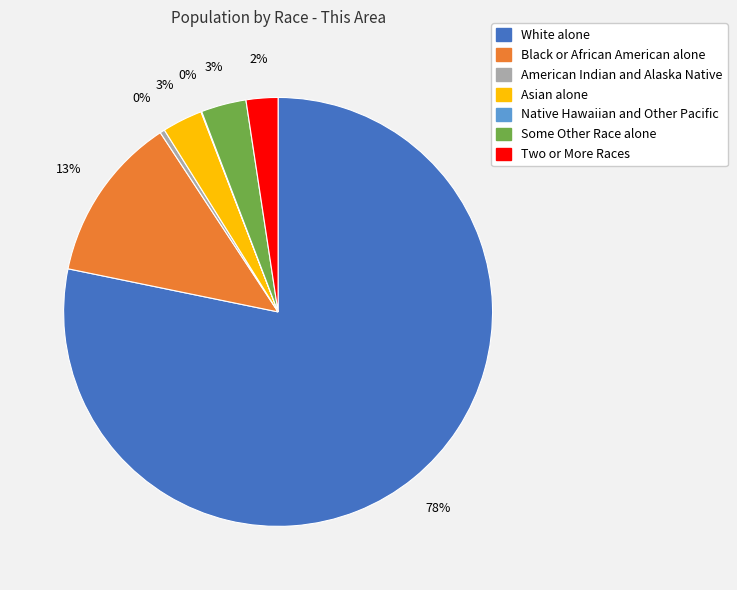

The Some Other Race alone slice represents 16% of the pie. True or false?

False